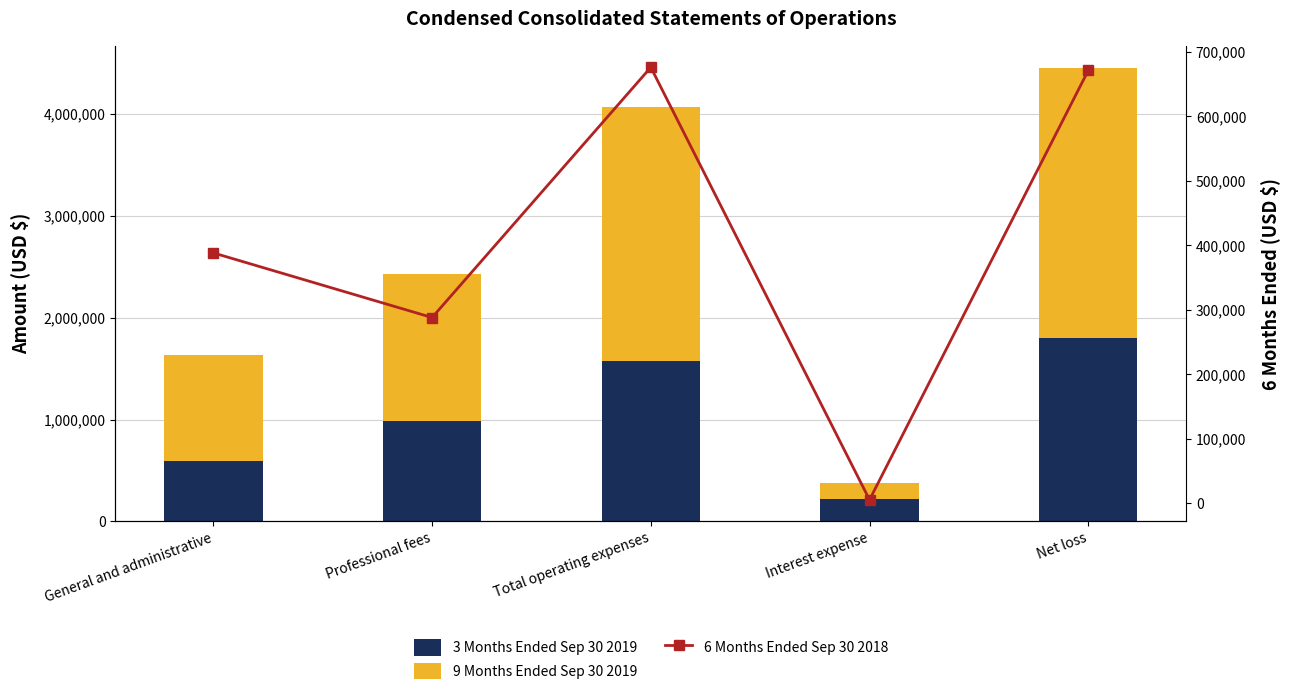

What is the average value of the 3 Months Ended Sep 30 2019 series?

1034627